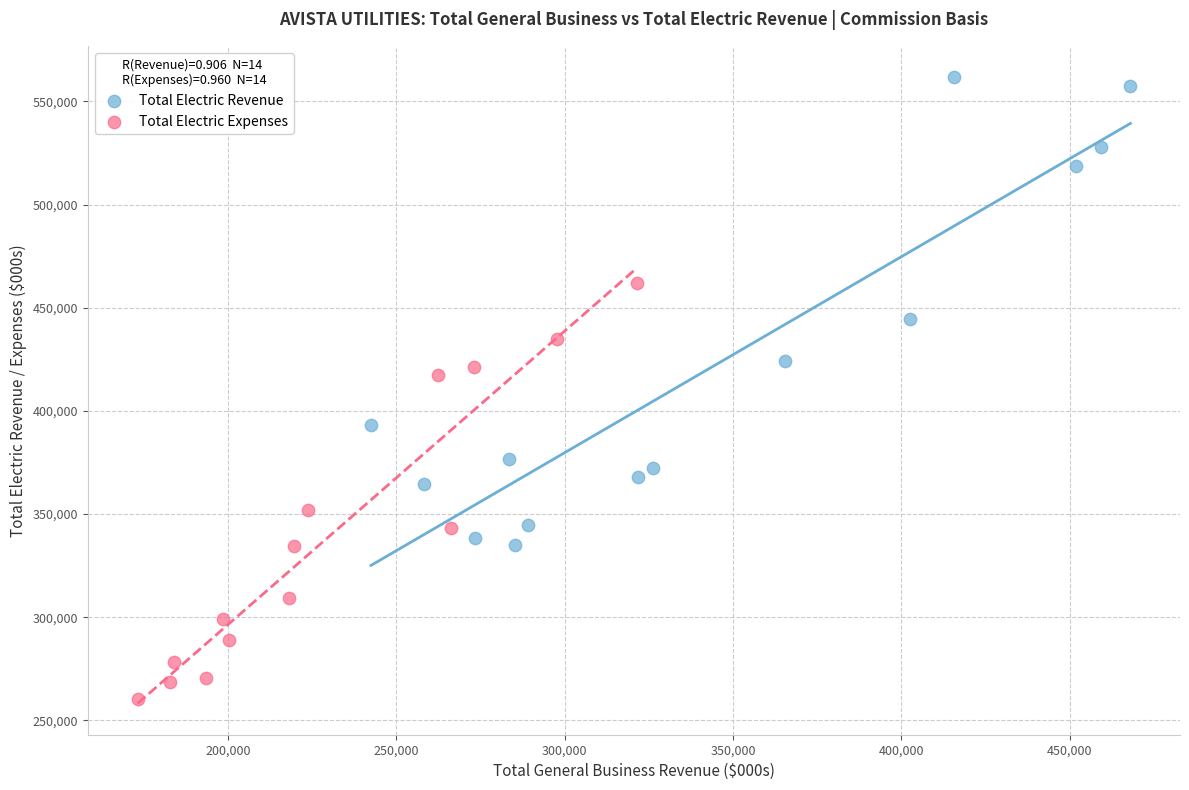

Which series contains the lowest Y value?

Total Electric Expenses